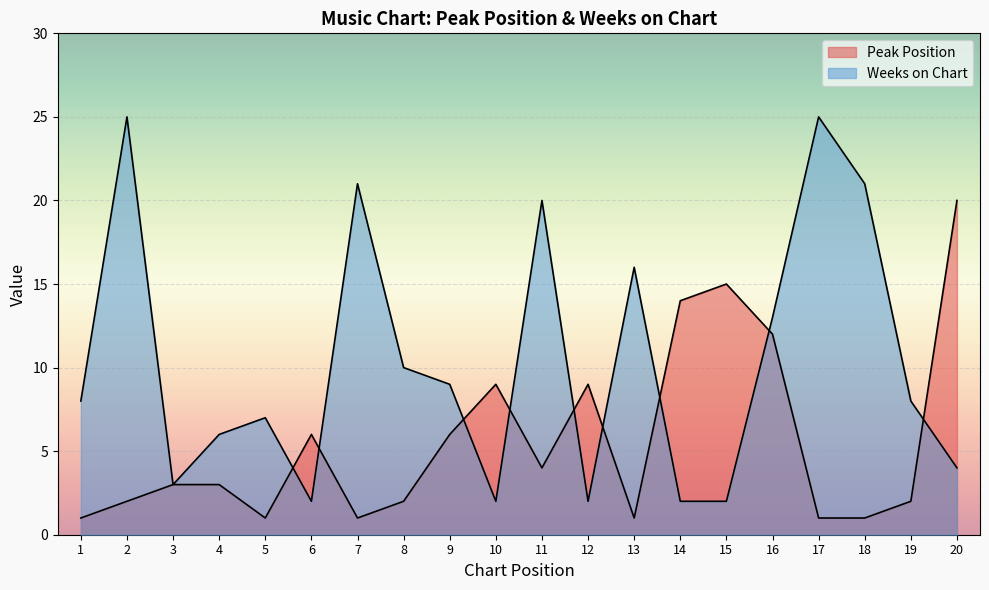

Reading left to right, list all the values displayed in this chart.

Peak Position: 1=1	2=2	3=3	4=3	5=1	6=6	7=1	8=2	9=6	10=9	11=4	12=9	13=1	14=14	15=15	16=12	17=1	18=1	19=2	20=20
Weeks on Chart: 1=8	2=25	3=3	4=6	5=7	6=2	7=21	8=10	9=9	10=2	11=20	12=2	13=16	14=2	15=2	16=13	17=25	18=21	19=8	20=4